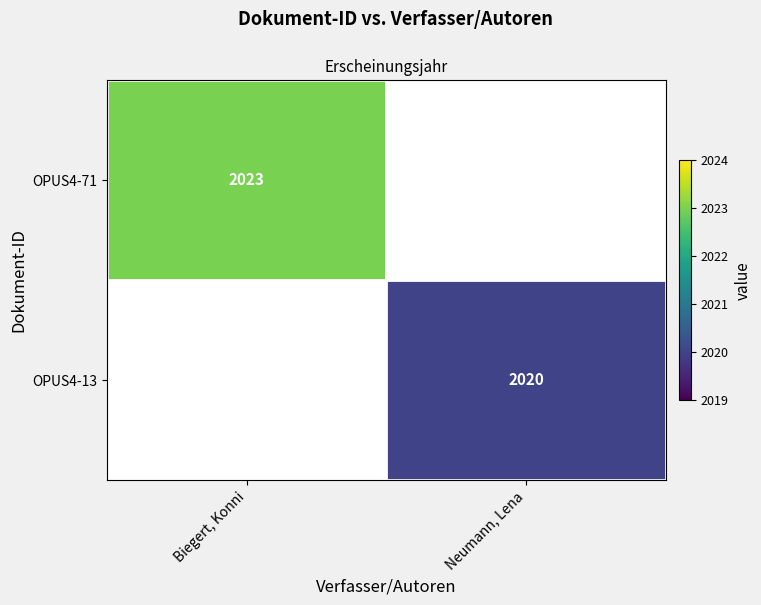

True or false: OPUS4-13 has a value of 3025 at Neumann, Lena.

False